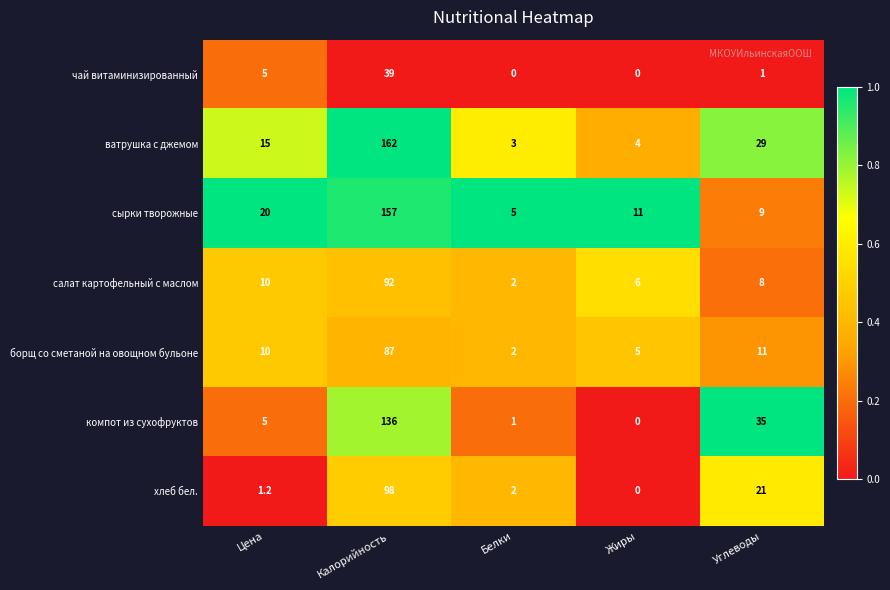

What is the difference between the highest and lowest values at Цена?

18.8